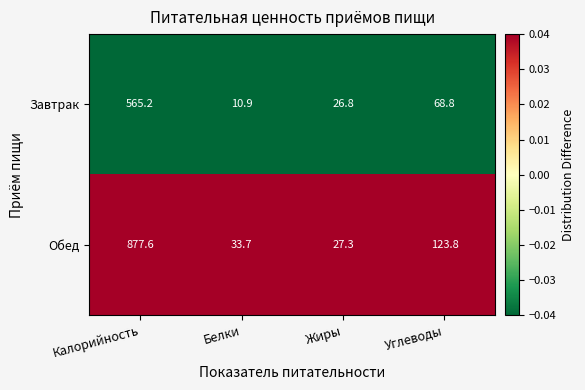

What is the total value across all series at Жиры?

54.1